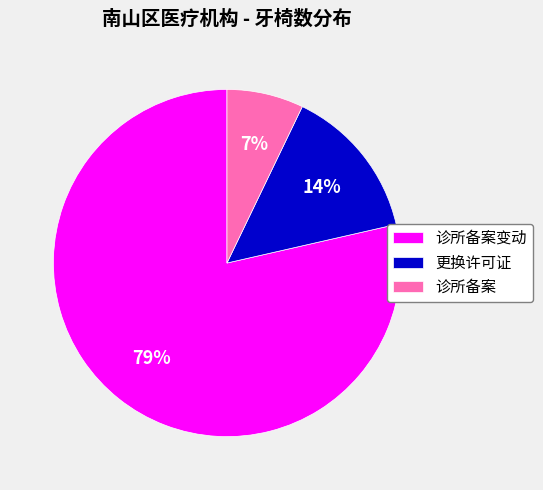

Rank the categories by value from lowest to highest.

诊所备案, 更换许可证, 诊所备案变动